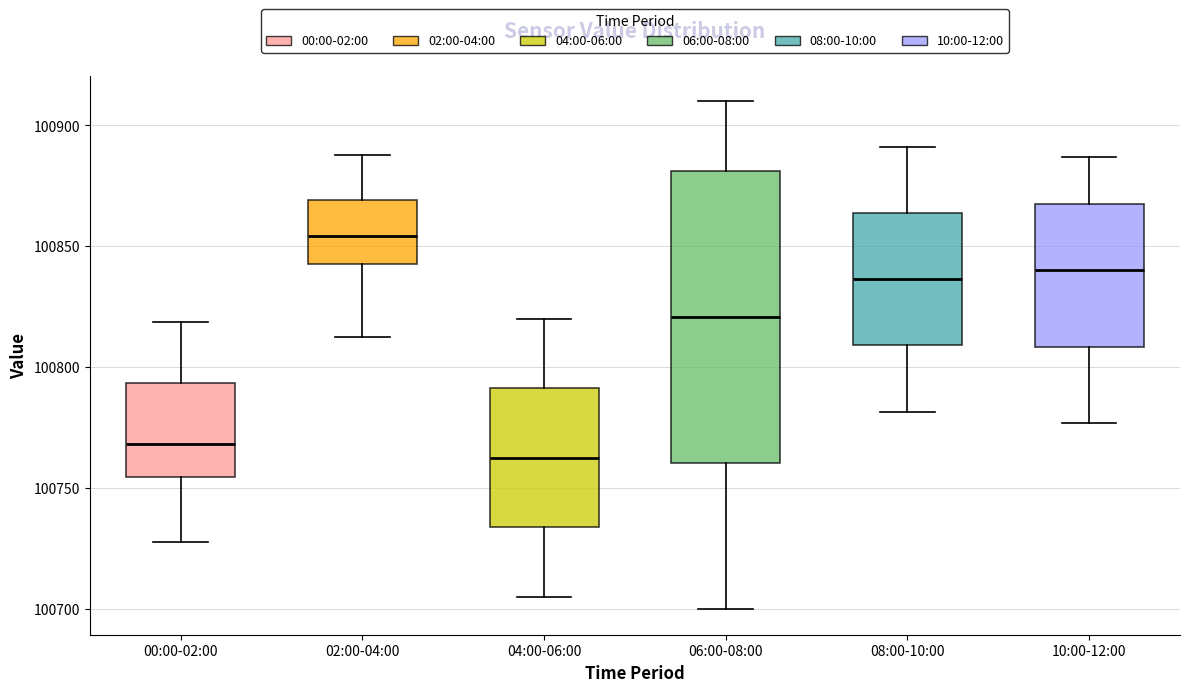

Comparing the boxes themselves (not the whiskers), which one is the tallest?

06:00-08:00